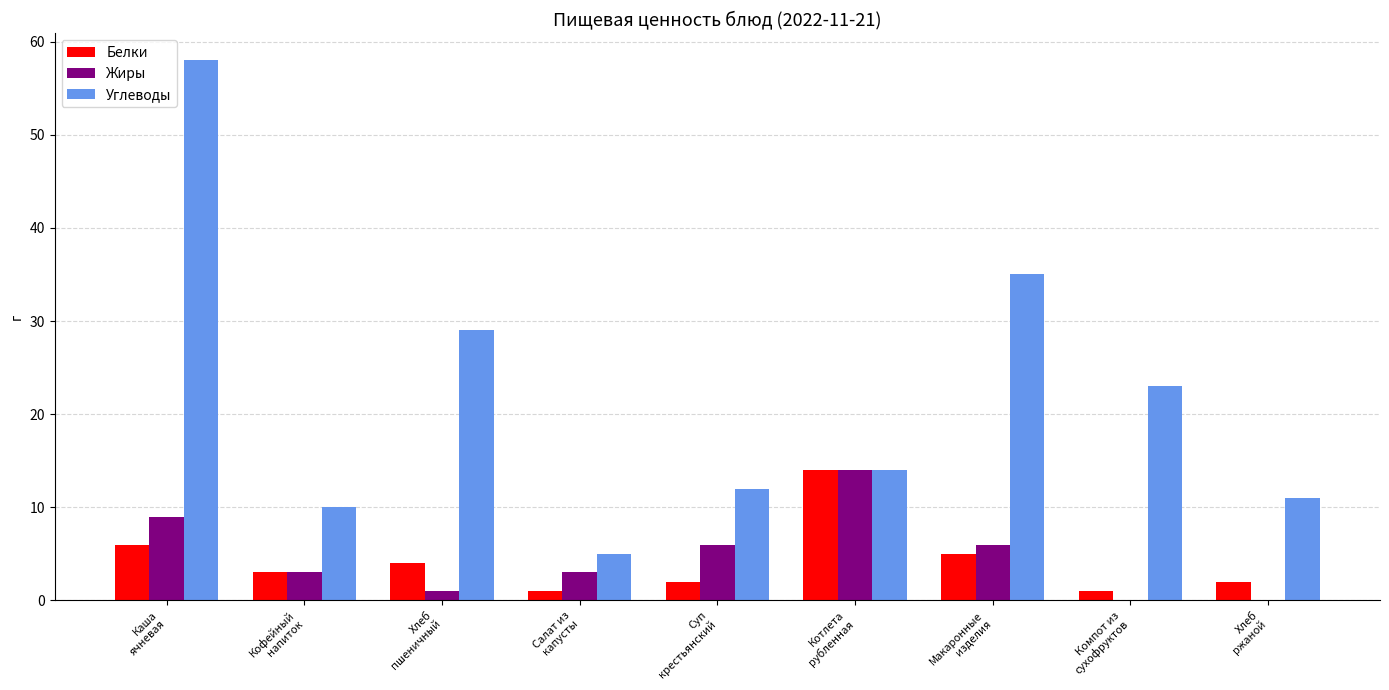

At which label does Углеводы first exceed 14?

Каша
ячневая